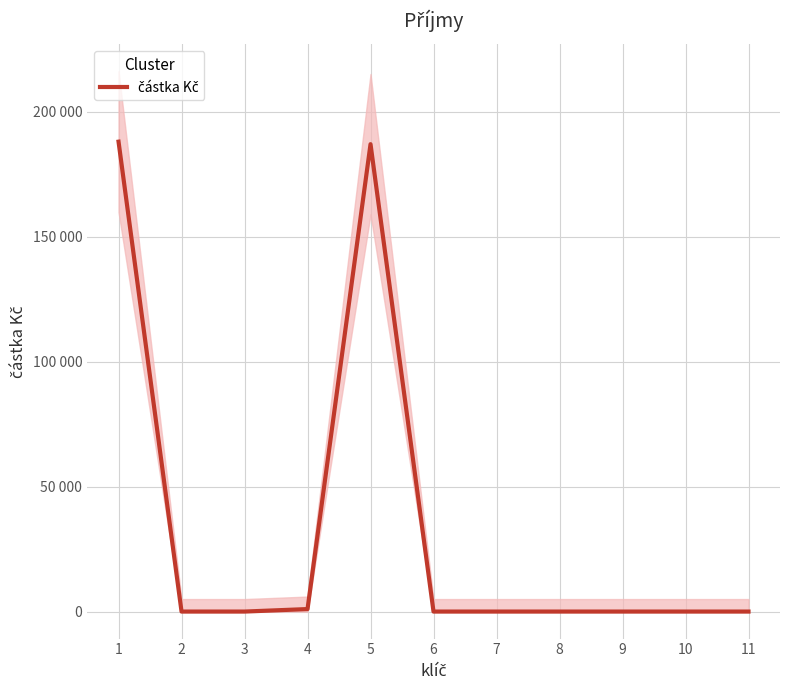

Which category has the highest value across all series?

1